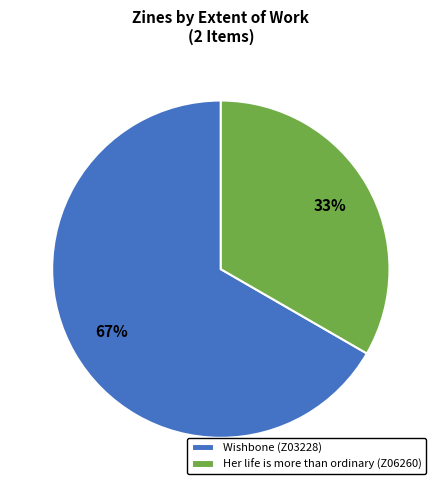

To the nearest percent, what is the combined percentage of Her life is more than ordinary (Z06260) and Wishbone (Z03228)?

100%